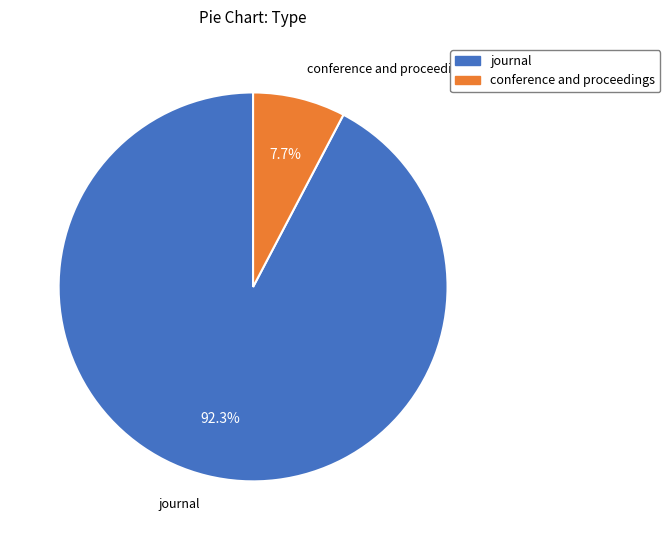

True or false: conference and proceedings accounts for 8% of the total.

True